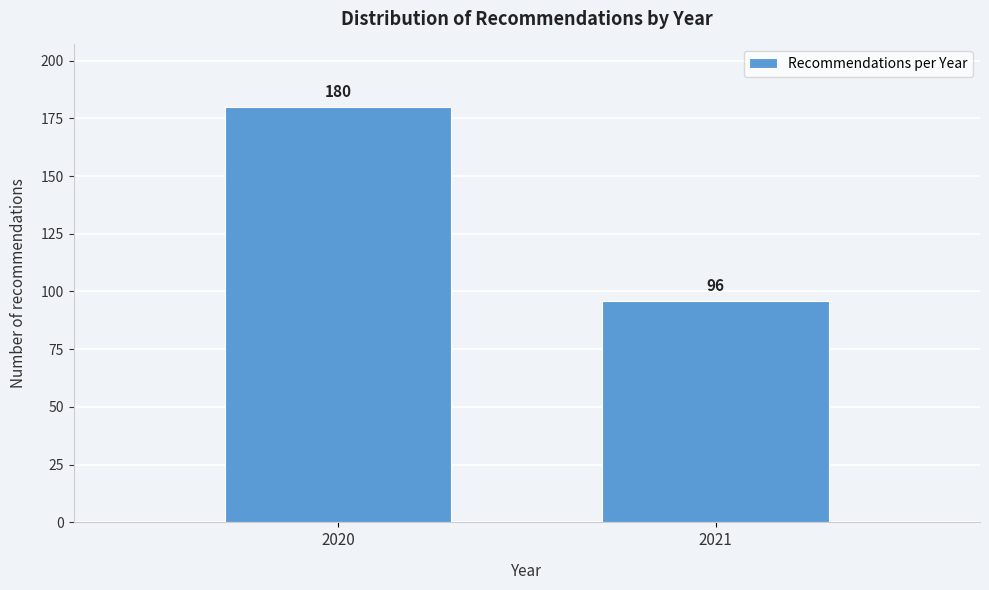

Reading left to right, extract all data points from this chart.

2020=180	2021=96